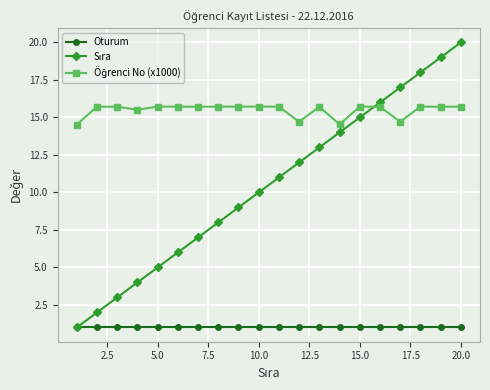

What is the smallest value displayed?

1.0